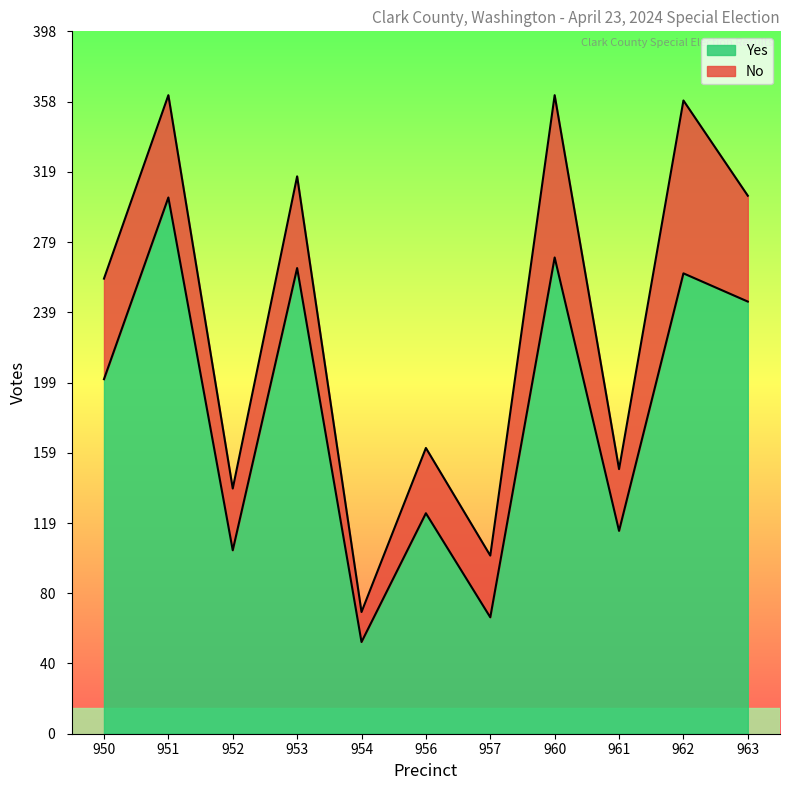

At how many categories does at least one series exceed 111?

9